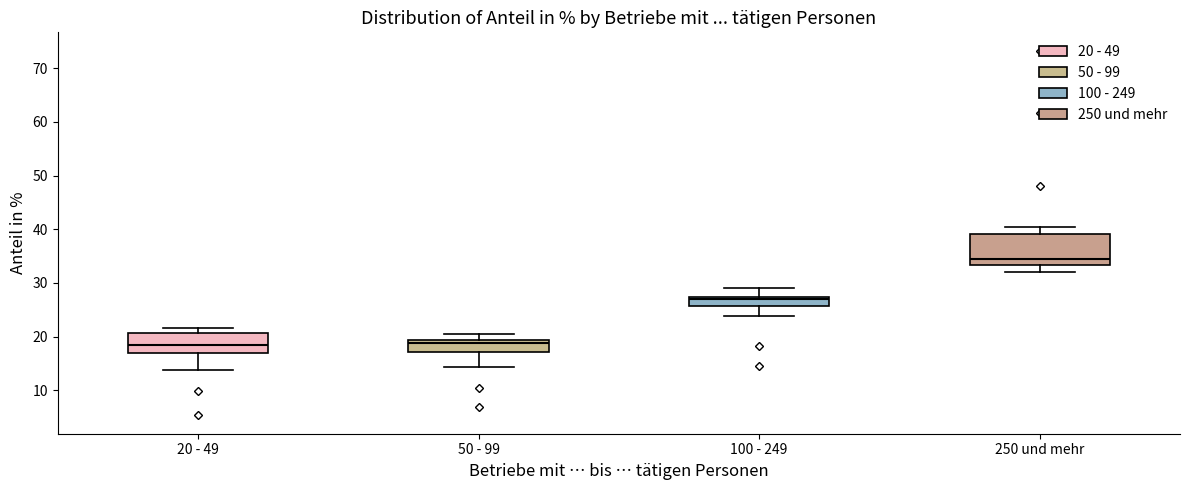

Where does the upper whisker of the box for 100 - 249 end on the y-axis? The values are not printed on the chart, so give them approximately, as read against the axis.

29